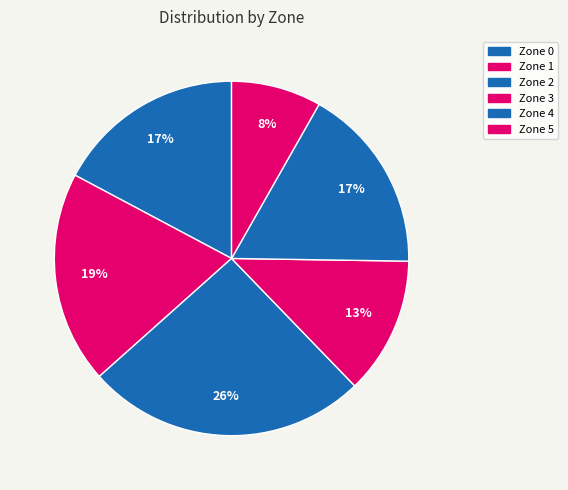

Rank the categories by value from highest to lowest.

Zone 2, Zone 1, Zone 0, Zone 4, Zone 3, Zone 5